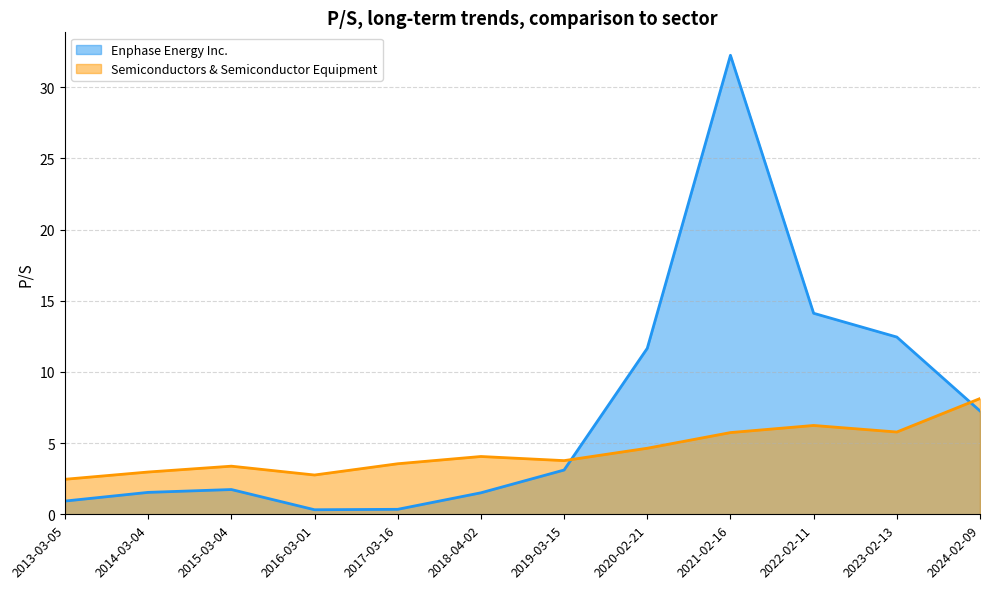

True or false: Enphase Energy Inc. has a value of 0.9 at 2013-03-05.

True